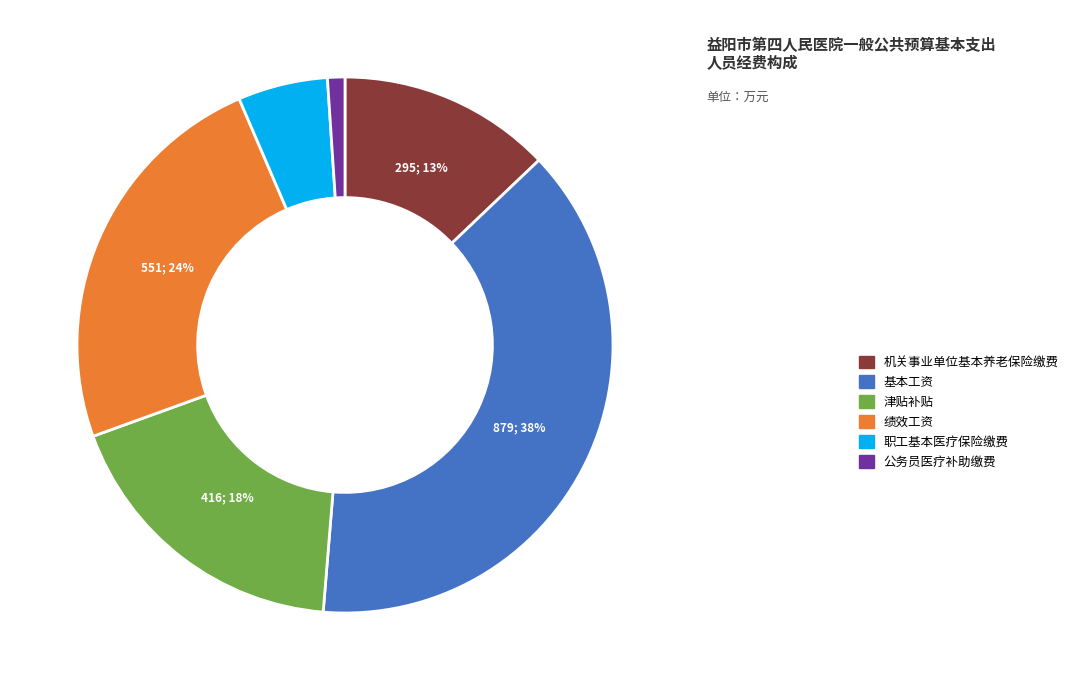

To the nearest percent, what portion does 津贴补贴 represent?

18%